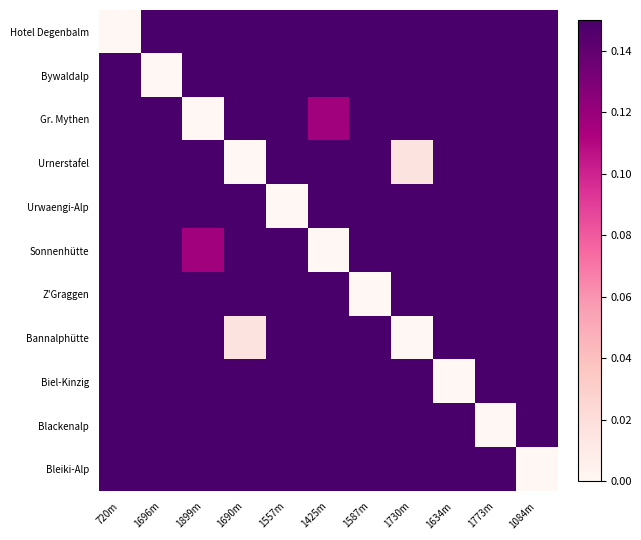

Reading left to right, extract all data points from this chart.

Hotel Degenbalm: 720m=0.0	1696m=0.4	1899m=0.3	1690m=0.7	1557m=0.3	1425m=0.3	1587m=0.4	1730m=0.7	1634m=0.4	1773m=0.6	1084m=0.5
Bywaldalp: 720m=0.4	1696m=0.0	1899m=0.7	1690m=0.2	1557m=0.2	1425m=0.8	1587m=0.3	1730m=0.2	1634m=0.4	1773m=0.2	1084m=0.3
Gr. Mythen: 720m=0.3	1696m=0.7	1899m=0.0	1690m=0.9	1557m=0.6	1425m=0.1	1587m=0.6	1730m=0.9	1634m=0.3	1773m=0.9	1084m=0.8
Urnerstafel: 720m=0.7	1696m=0.2	1899m=0.9	1690m=0.0	1557m=0.4	1425m=1.0	1587m=0.4	1730m=0.0	1634m=0.7	1773m=0.3	1084m=0.2
Urwaengi-Alp: 720m=0.3	1696m=0.2	1899m=0.6	1690m=0.4	1557m=0.0	1425m=0.6	1587m=0.3	1730m=0.4	1634m=0.5	1773m=0.3	1084m=0.3
Sonnenhütte: 720m=0.3	1696m=0.8	1899m=0.1	1690m=1.0	1557m=0.6	1425m=0.0	1587m=0.7	1730m=1.0	1634m=0.3	1773m=0.9	1084m=0.9
Z'Graggen: 720m=0.4	1696m=0.3	1899m=0.6	1690m=0.4	1557m=0.3	1425m=0.7	1587m=0.0	1730m=0.4	1634m=0.4	1773m=0.2	1084m=0.6
Bannalphütte: 720m=0.7	1696m=0.2	1899m=0.9	1690m=0.0	1557m=0.4	1425m=1.0	1587m=0.4	1730m=0.0	1634m=0.7	1773m=0.3	1084m=0.2
Biel-Kinzig: 720m=0.4	1696m=0.4	1899m=0.3	1690m=0.7	1557m=0.5	1425m=0.3	1587m=0.4	1730m=0.7	1634m=0.0	1773m=0.6	1084m=0.7
Blackenalp: 720m=0.6	1696m=0.2	1899m=0.9	1690m=0.3	1557m=0.3	1425m=0.9	1587m=0.2	1730m=0.3	1634m=0.6	1773m=0.0	1084m=0.4
Bleiki-Alp: 720m=0.5	1696m=0.3	1899m=0.8	1690m=0.2	1557m=0.3	1425m=0.9	1587m=0.6	1730m=0.2	1634m=0.7	1773m=0.4	1084m=0.0